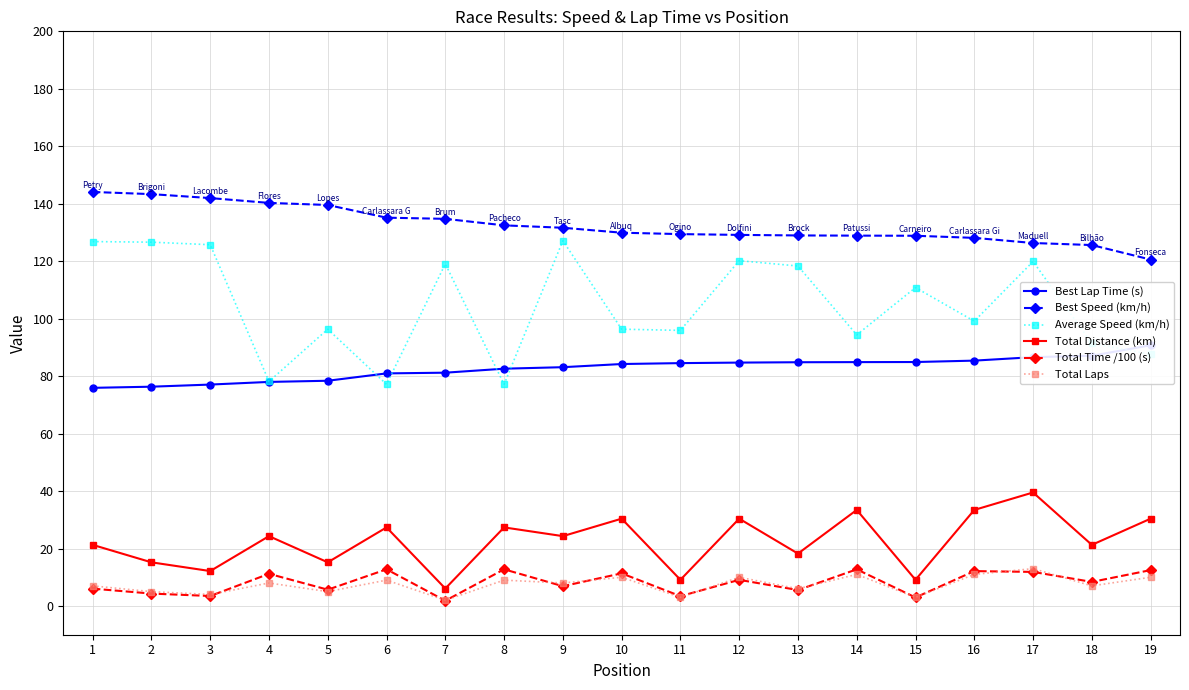

What value does the Total Laps series have at 6?

9.0